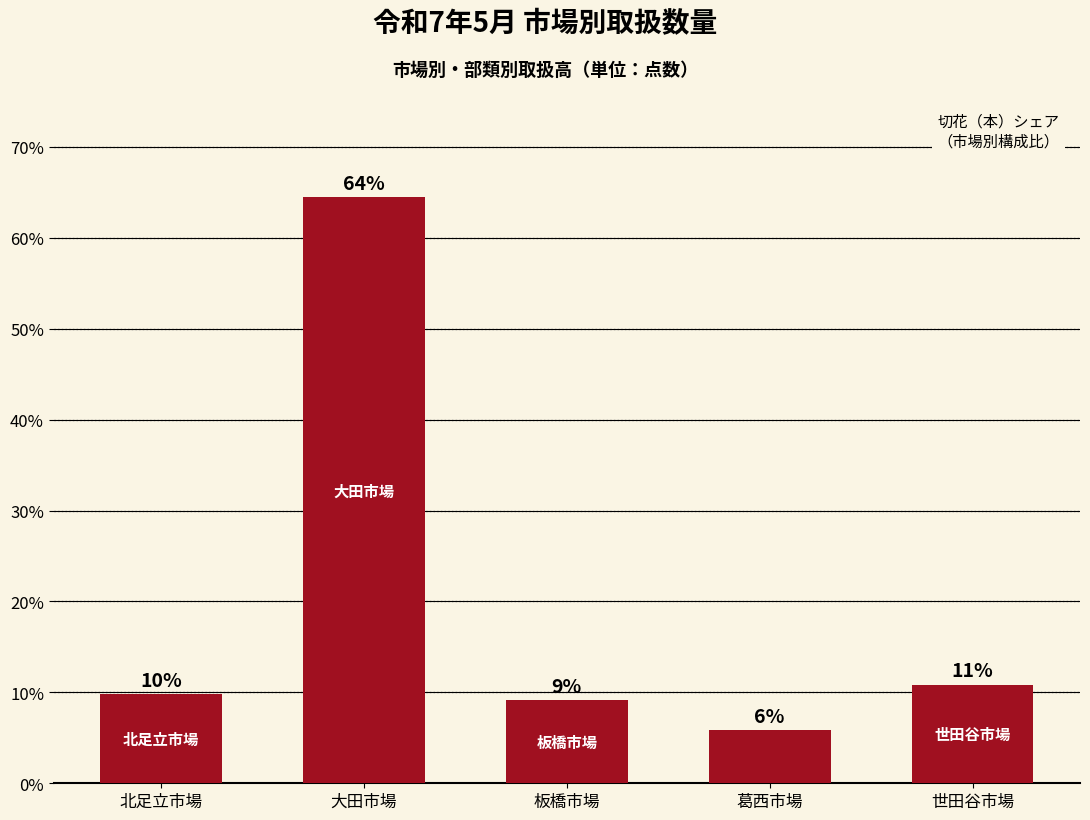

Which label corresponds to the smallest value in the chart?

葛西市場